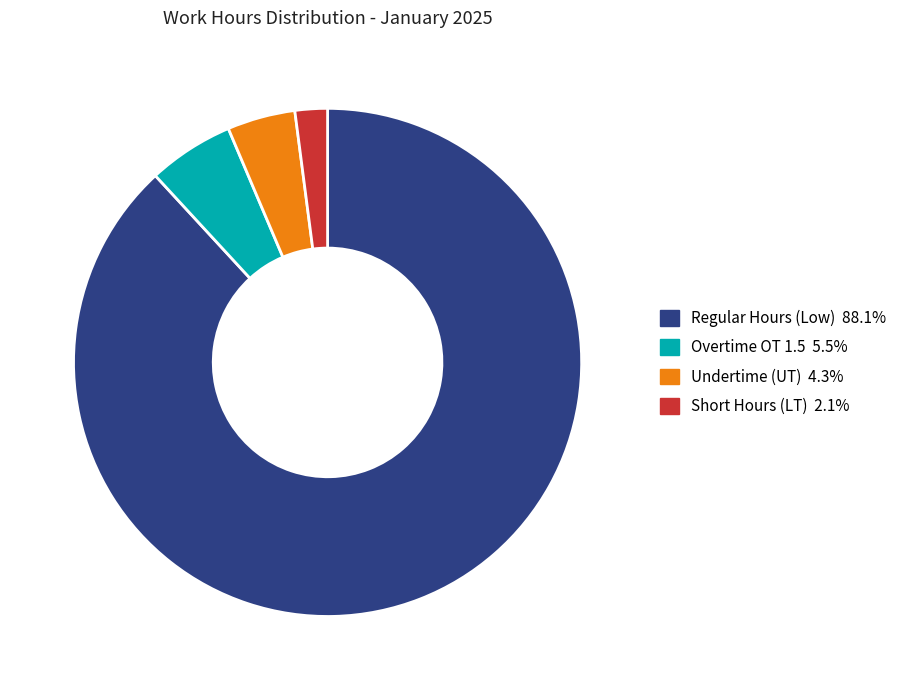

Is there a majority slice in this chart?

Yes